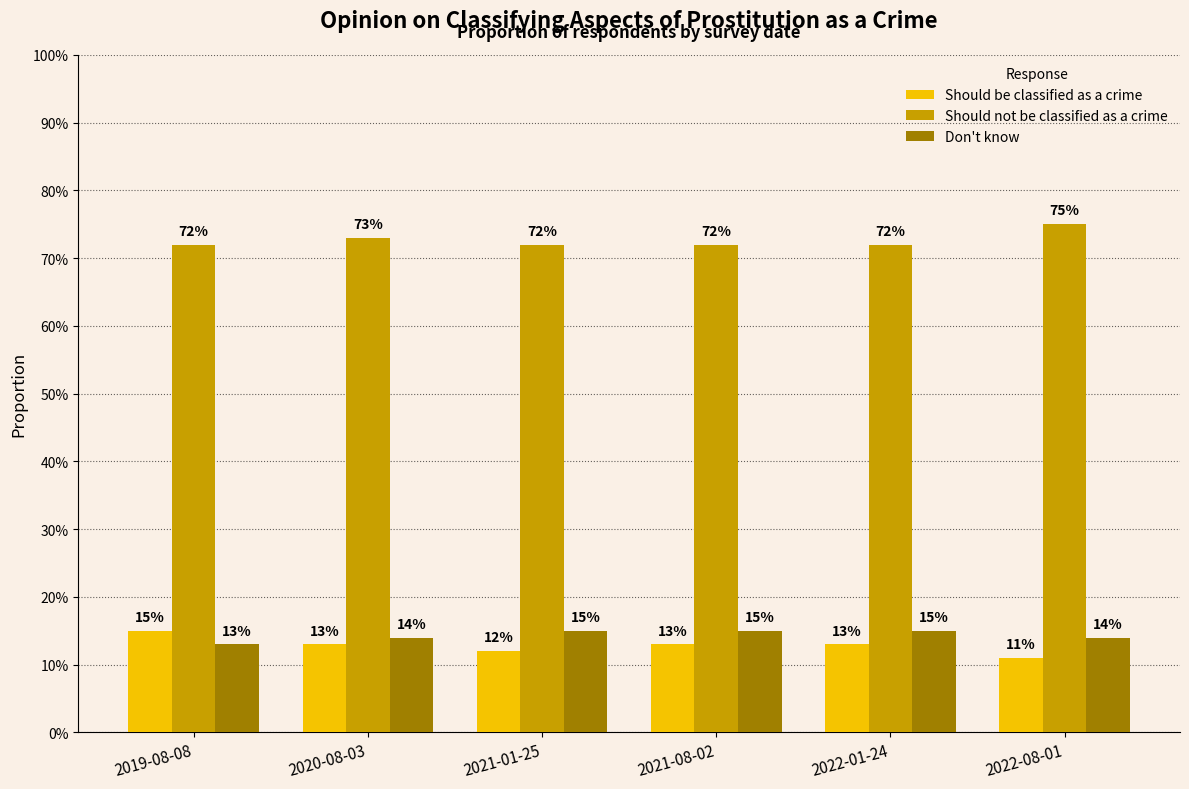

Is it true that Don't know equals 0.1 at 2022-08-01?

True